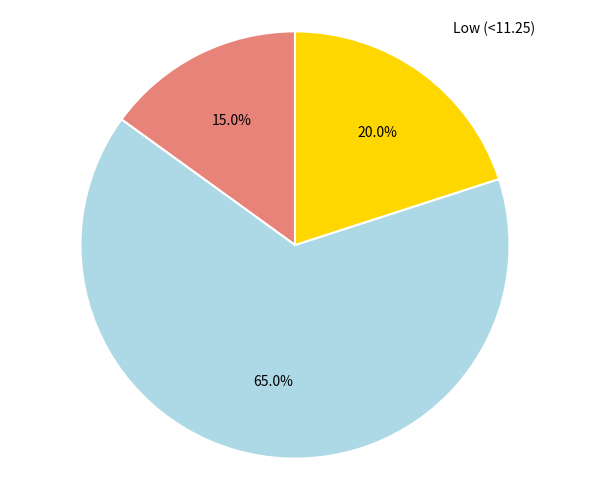

Which category has the smallest portion of the pie?

High (>=11.35)